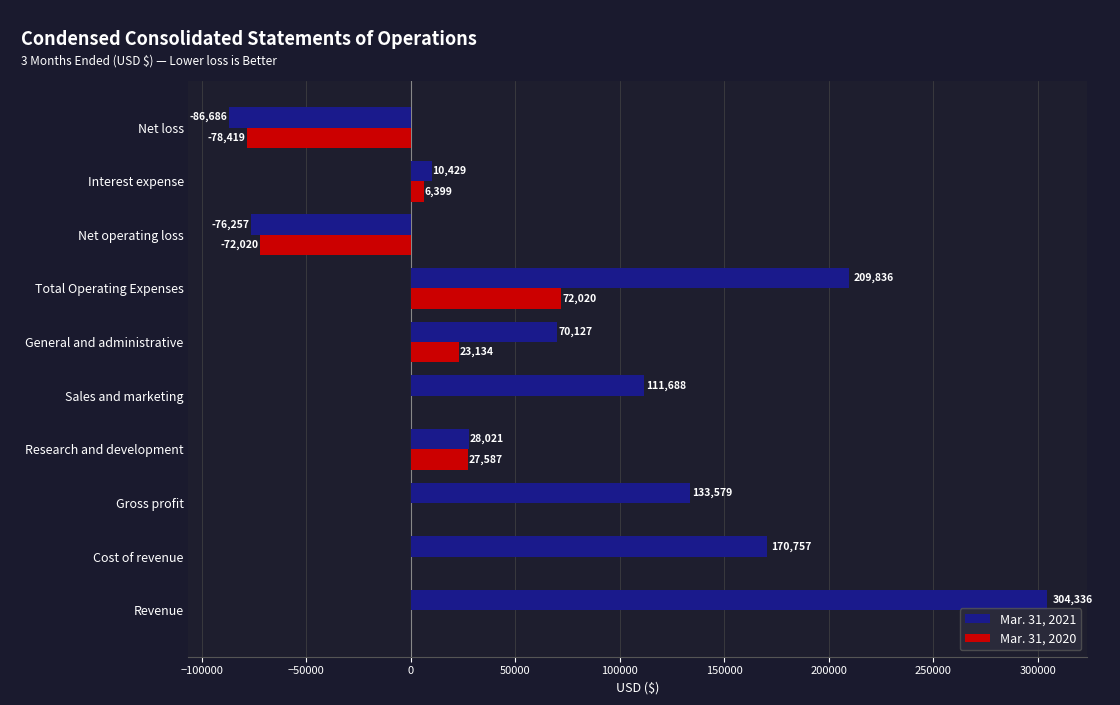

Where is Mar. 31, 2021 nearest to the value 108825?

Sales and marketing